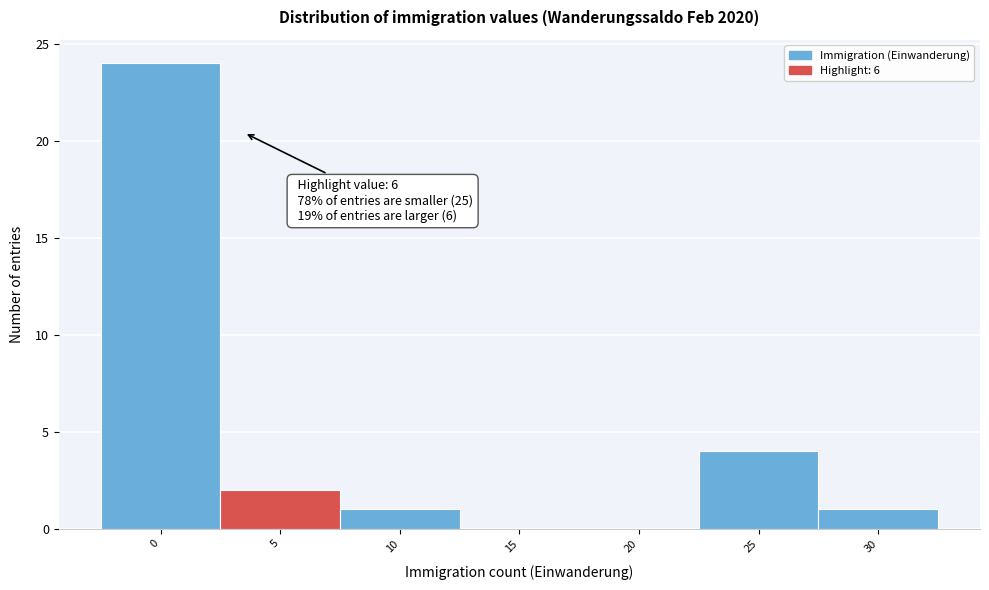

Reading right to left, transcribe all the data shown in this chart.

30=1	25=4	20=0	15=0	10=1	5=2	0=24